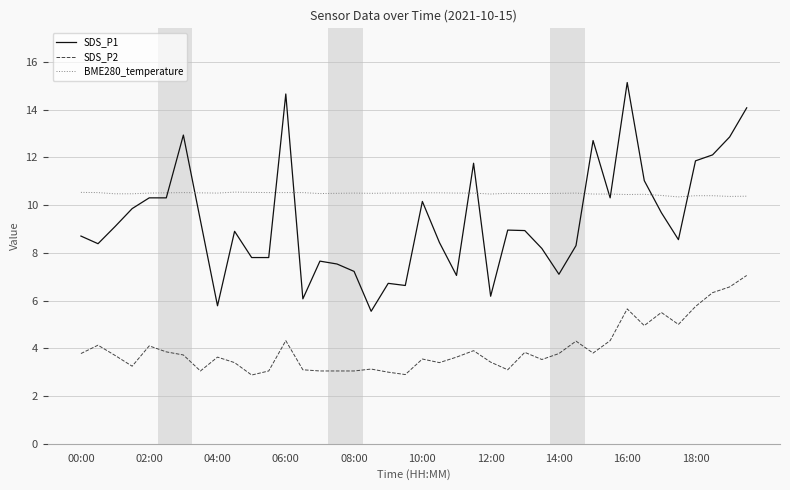

Which series has the widest spread of values?

SDS_P1